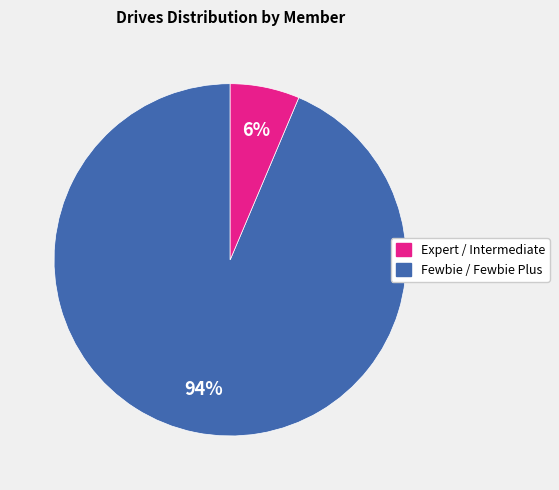

Is there a majority slice in this chart?

Yes